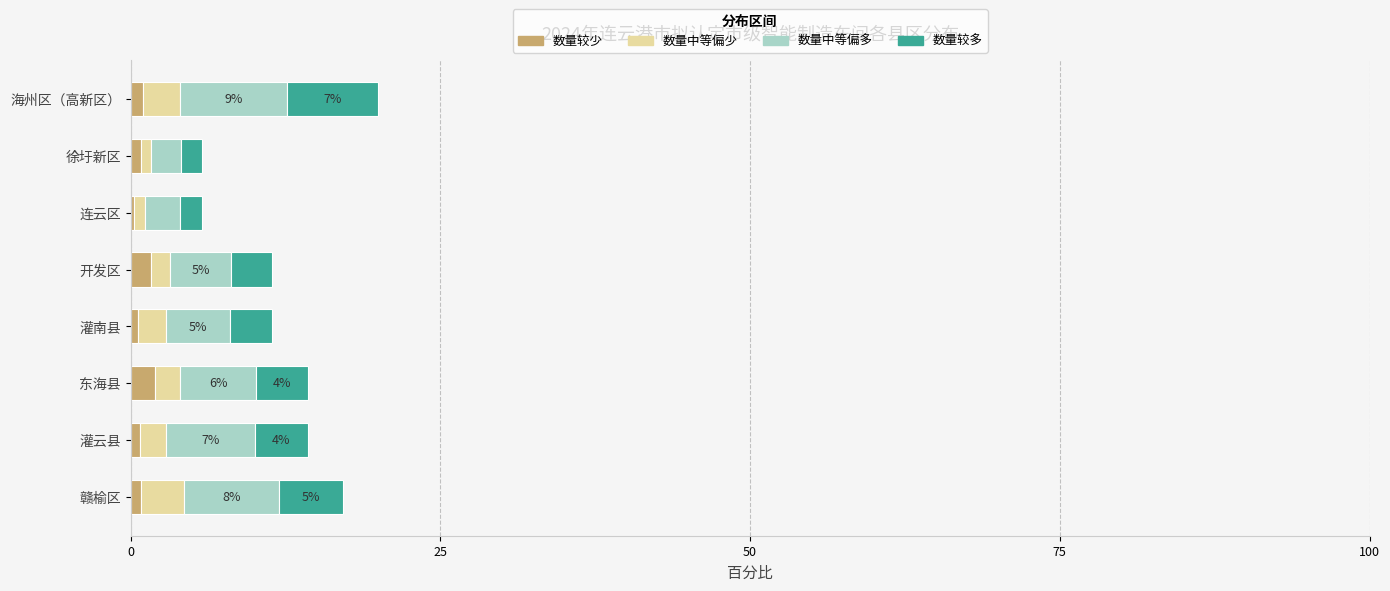

What is the difference between the maximum and minimum values in the 数量较多 series?

5.7